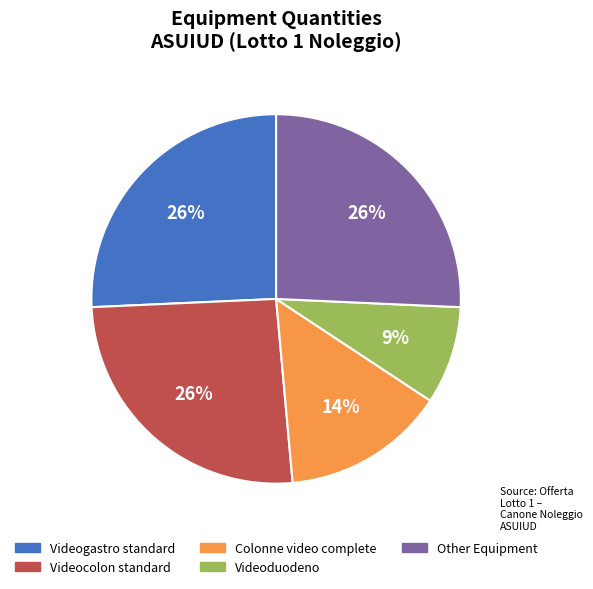

Does any single category account for the majority?

No